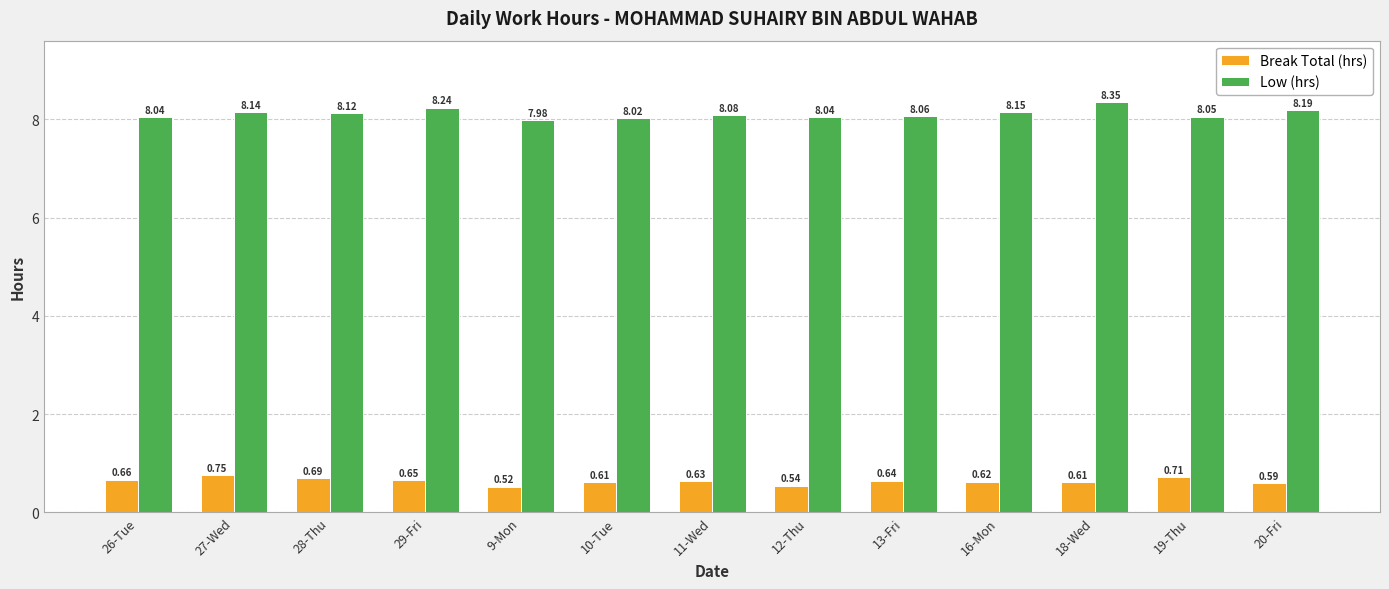

Does the chart contain any negative values?

No